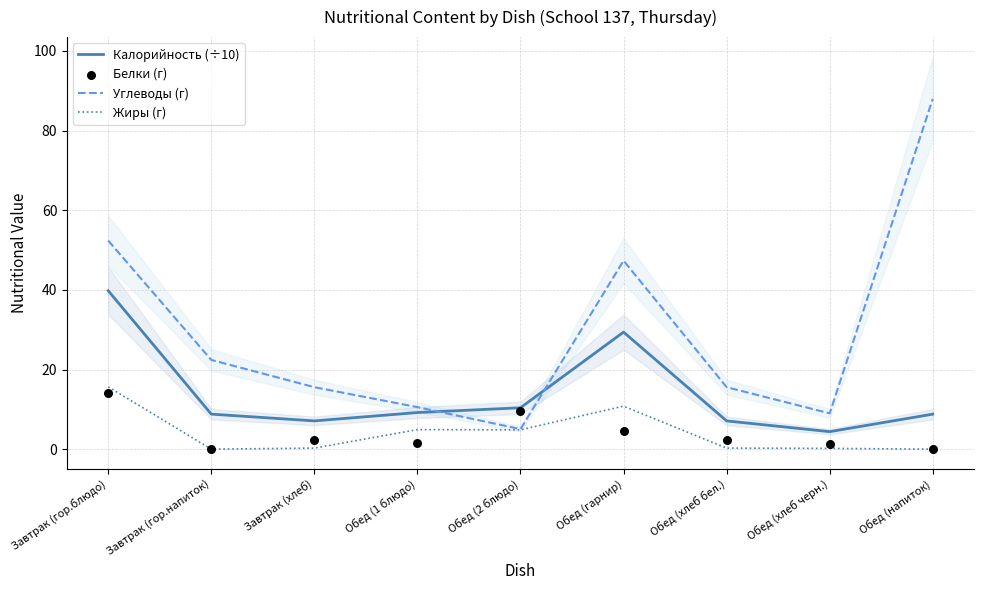

Which series reaches the maximum Y coordinate?

Углеводы (г)